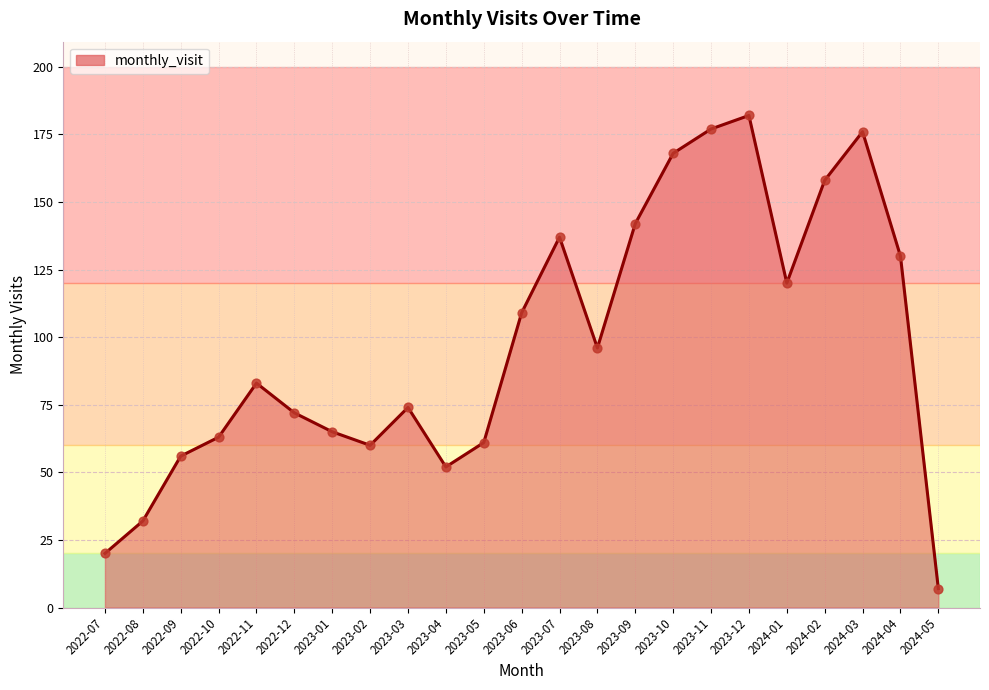

Approximately how many times larger is the value at 2023-04 compared to 2022-10?

0.8